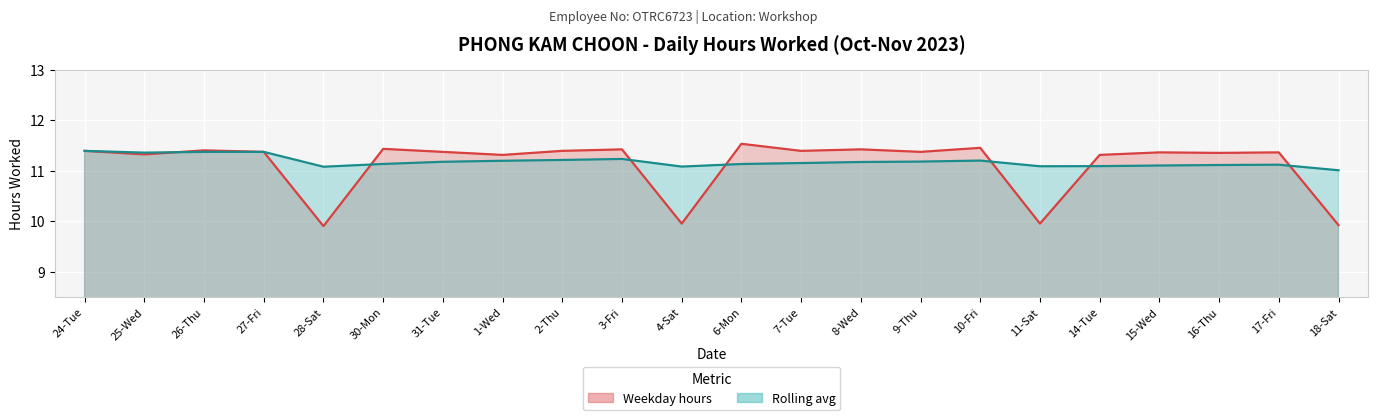

What is the lowest value of the Rolling avg series?

11.0